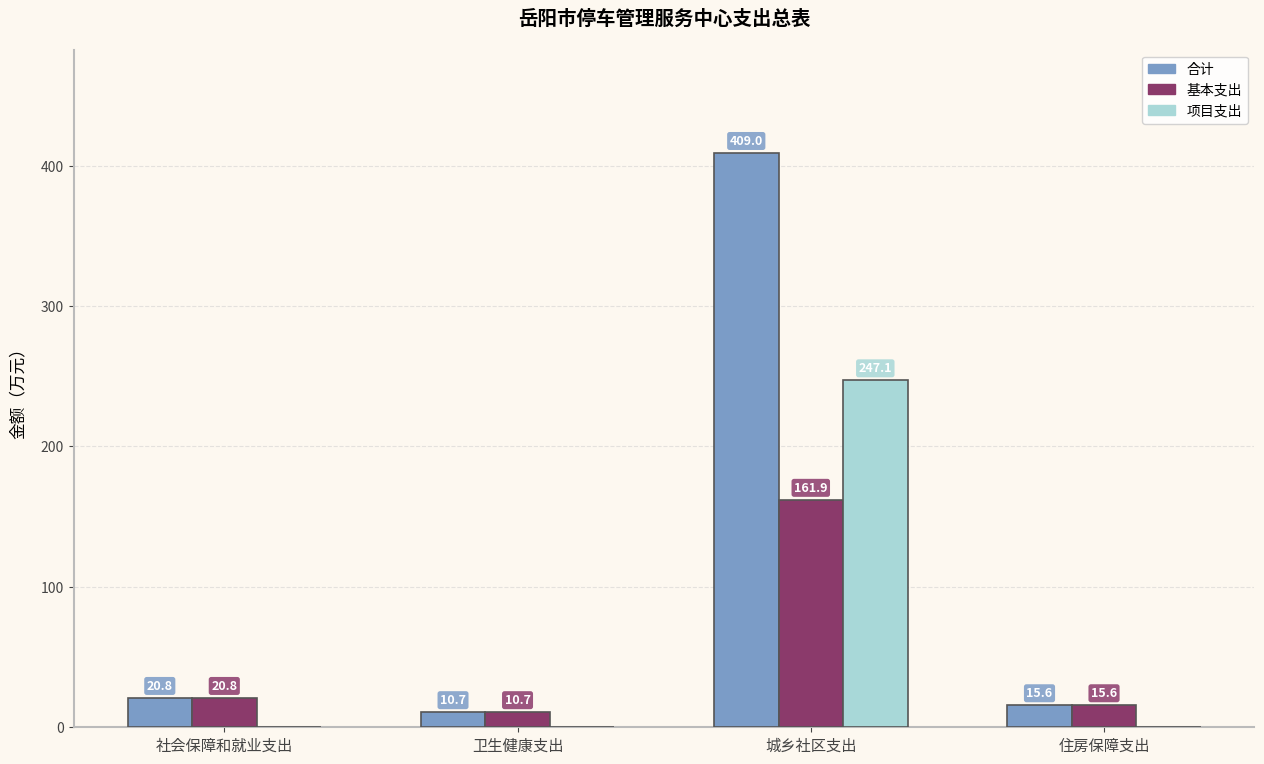

Is it true that 项目支出 equals 0.0 at 社会保障和就业支出?

True